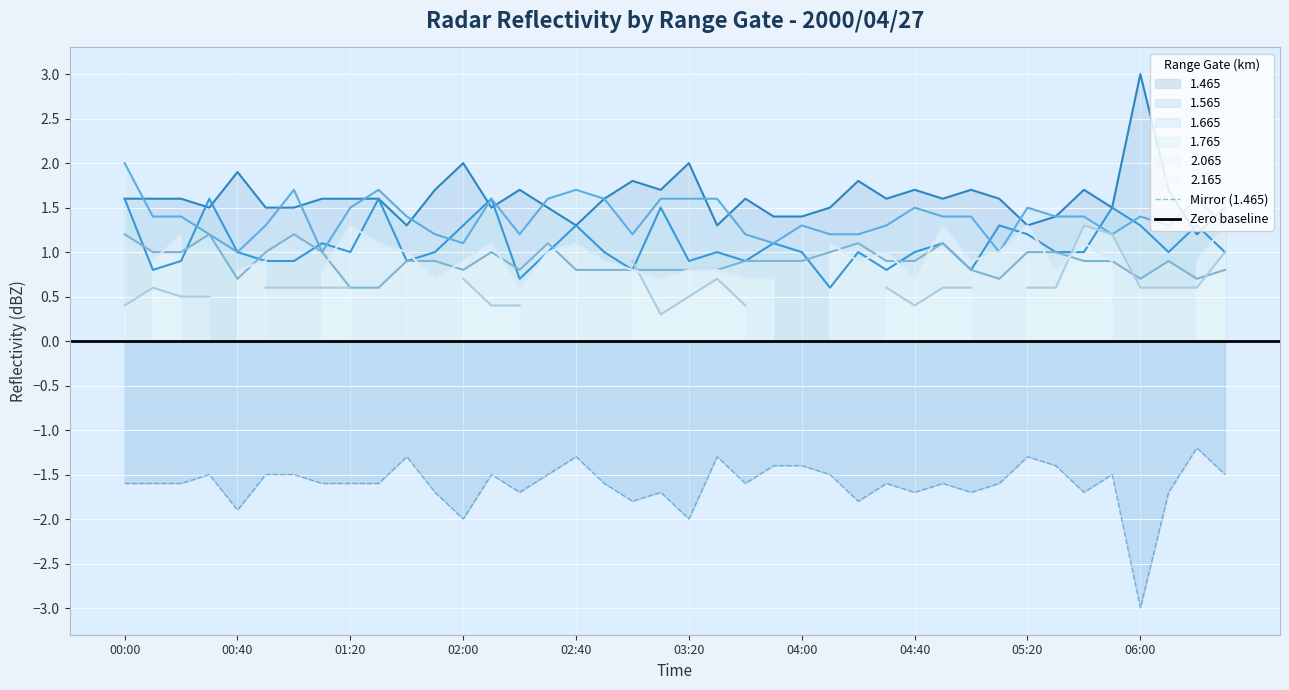

What is the minimum value for 1.465?

1.2